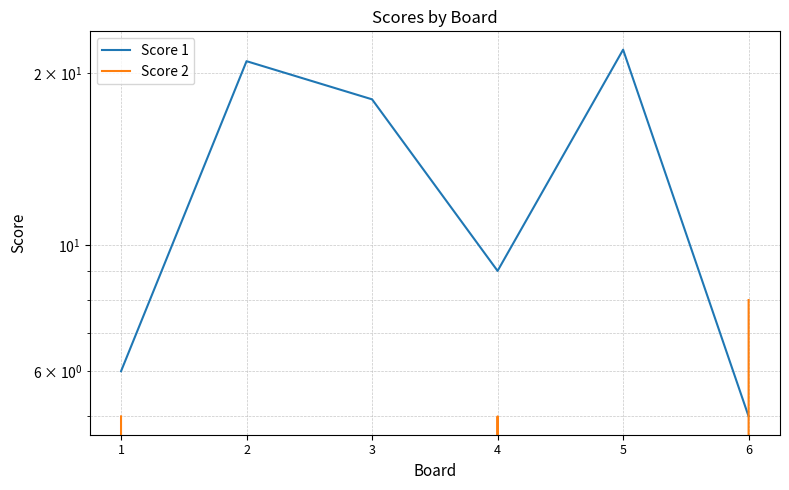

At how many categories does at least one series exceed 13?

3